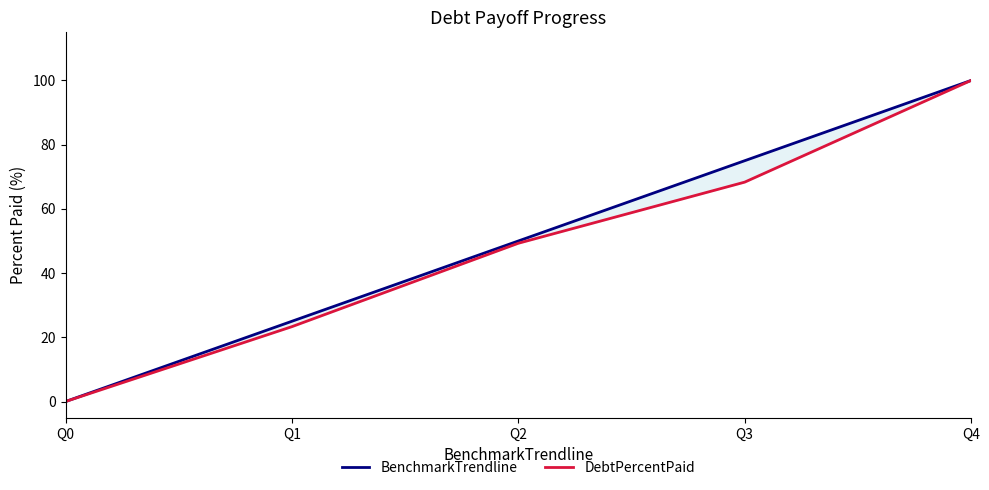

True or false: DebtPercentPaid and BenchmarkTrendline intersect in this chart.

False